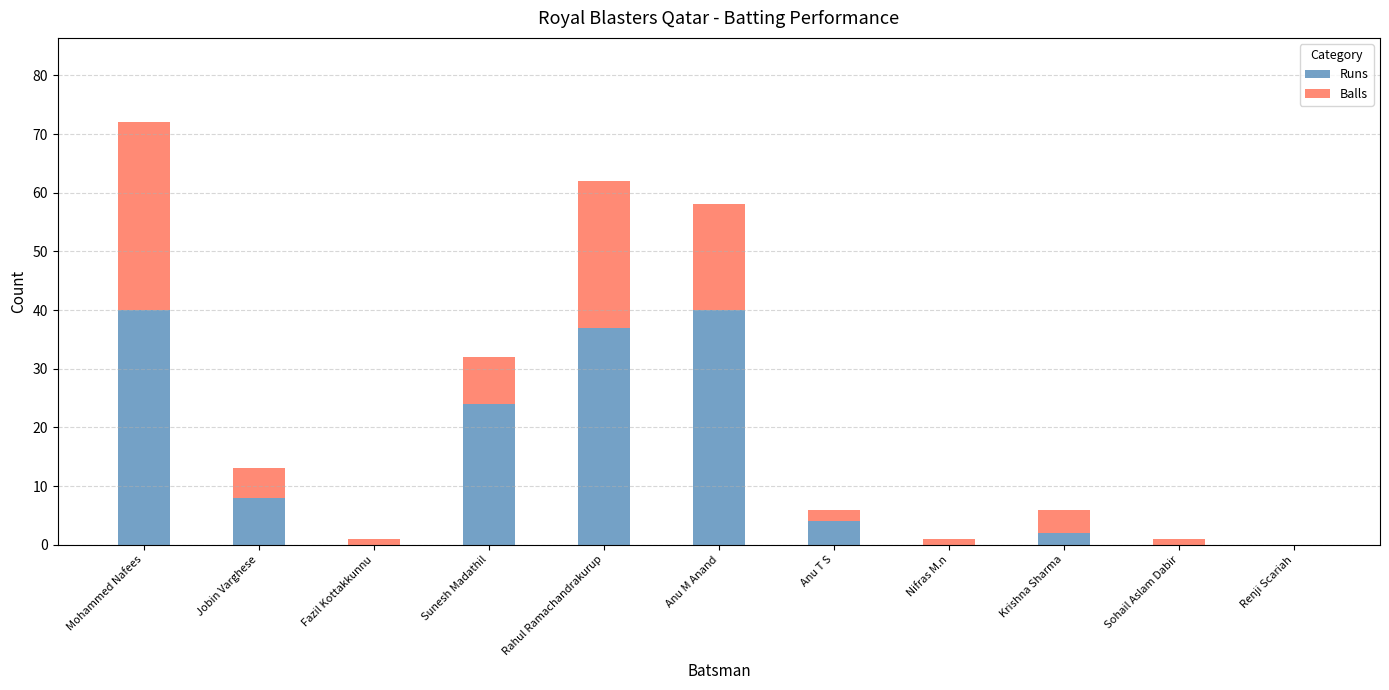

Is it true that Runs equals 4 at Anu T S?

True